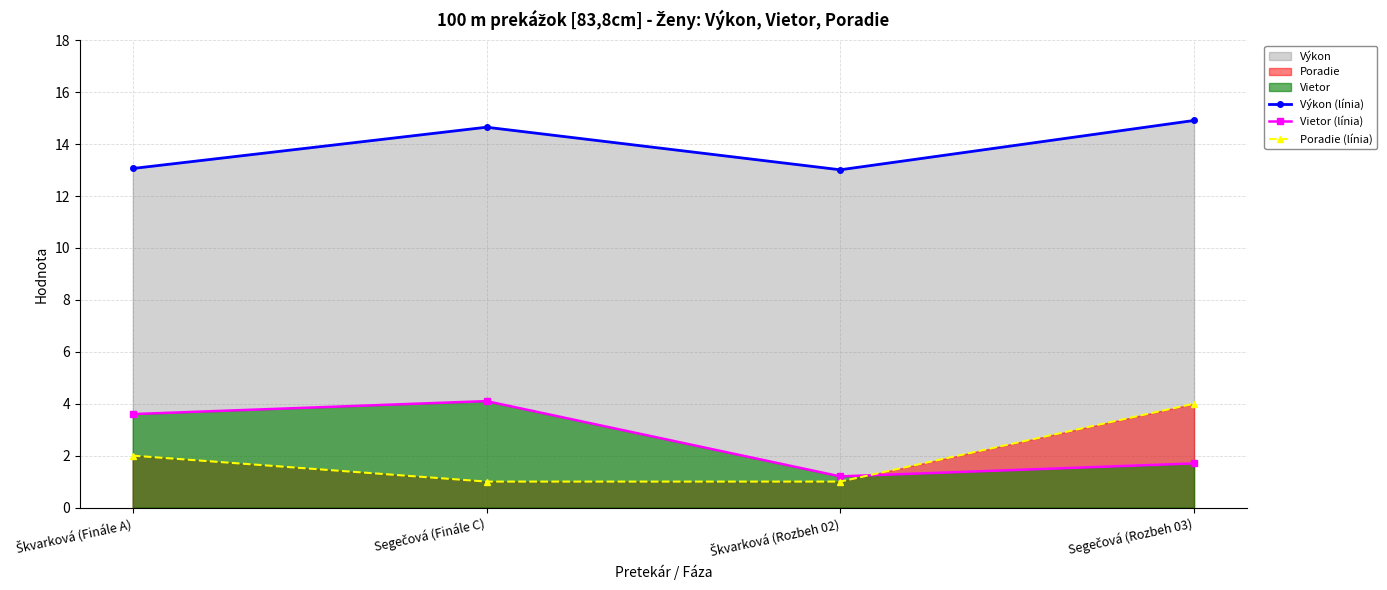

True or false: Poradie (línia) has a value of 3.1 at Škvarková (Finále A).

False